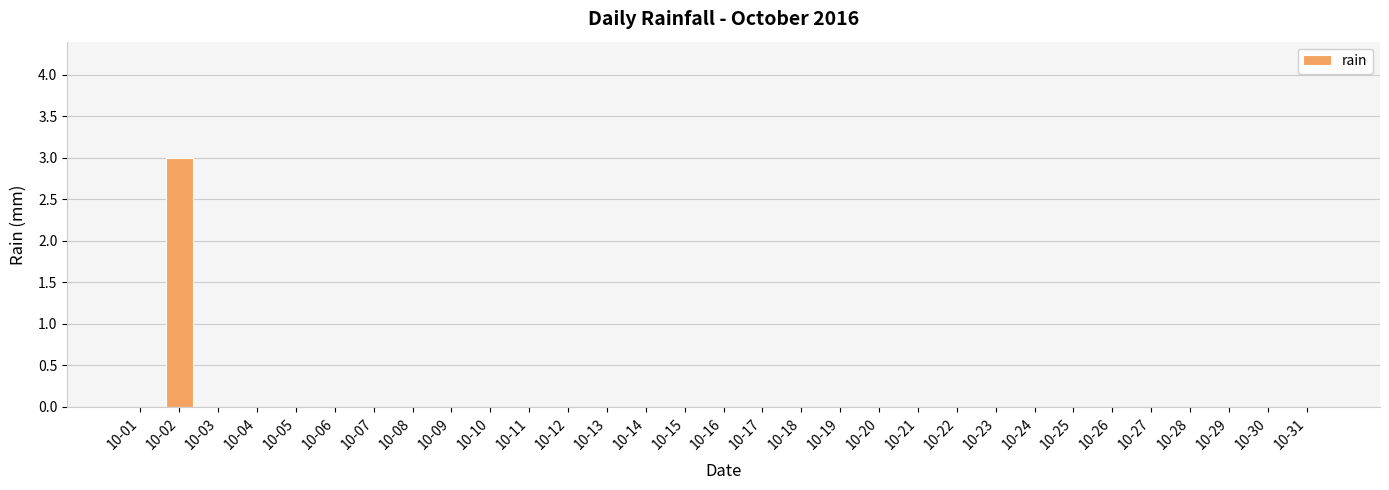

What is the maximum value shown in the chart?

3